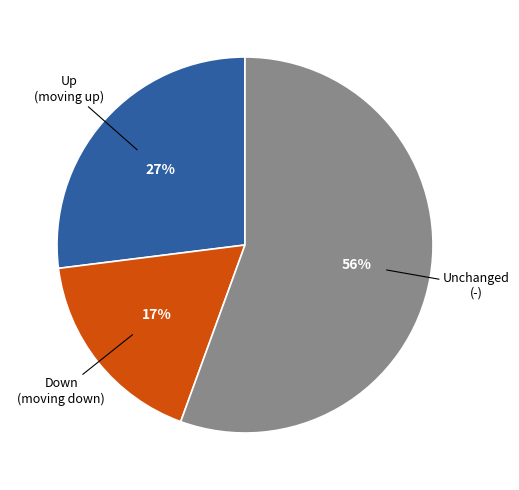

Do Unchanged (-) and Down (moving down) together represent more than half of the pie?

Yes